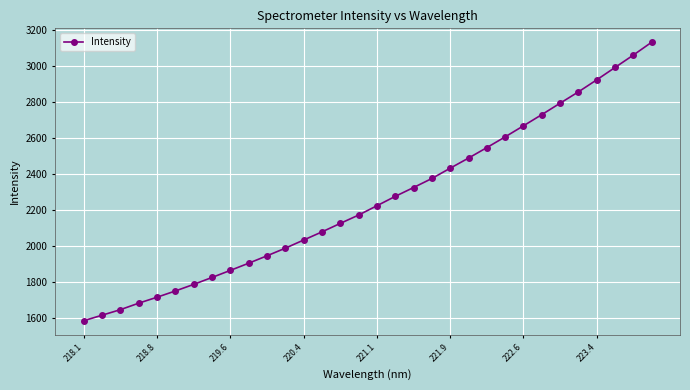

What is the value of the 19th point from the left?

2326.7